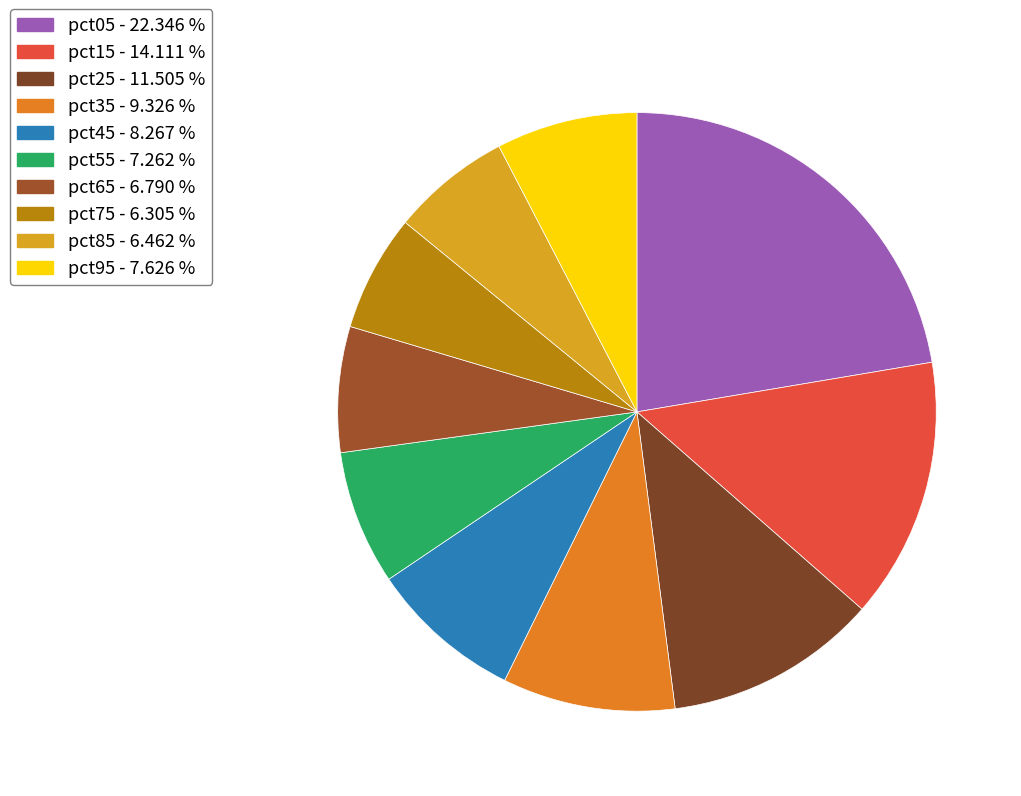

True or false: pct15 accounts for 4% of the total.

False